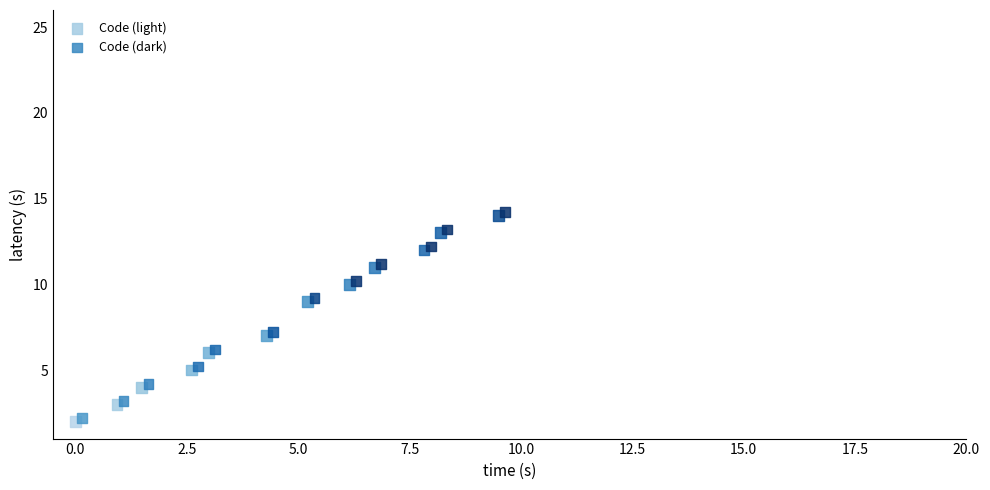

What are all the series names shown in the legend?

Code (light), Code (dark)